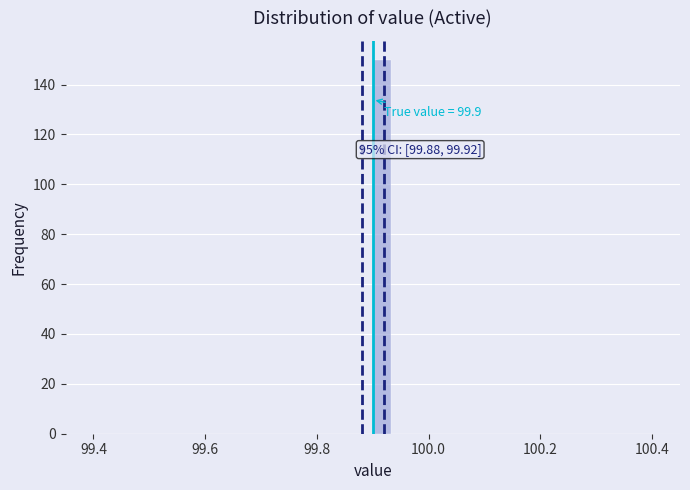

Around what value on the x-axis is the tallest bar? Give the approximate position of its centre, as read against the axis.

99.92